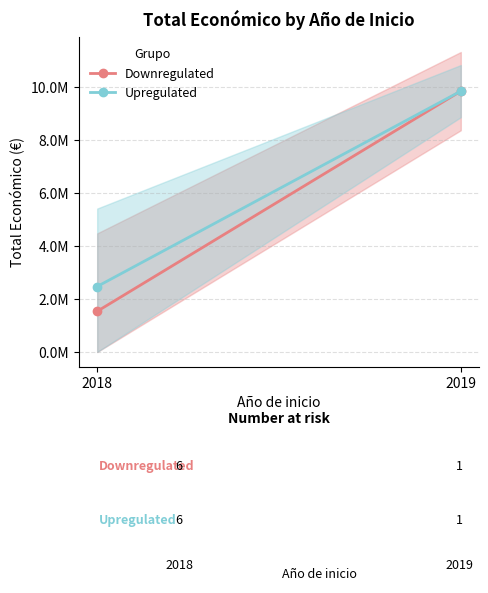

At which label is Downregulated closest to 5691931?

2018